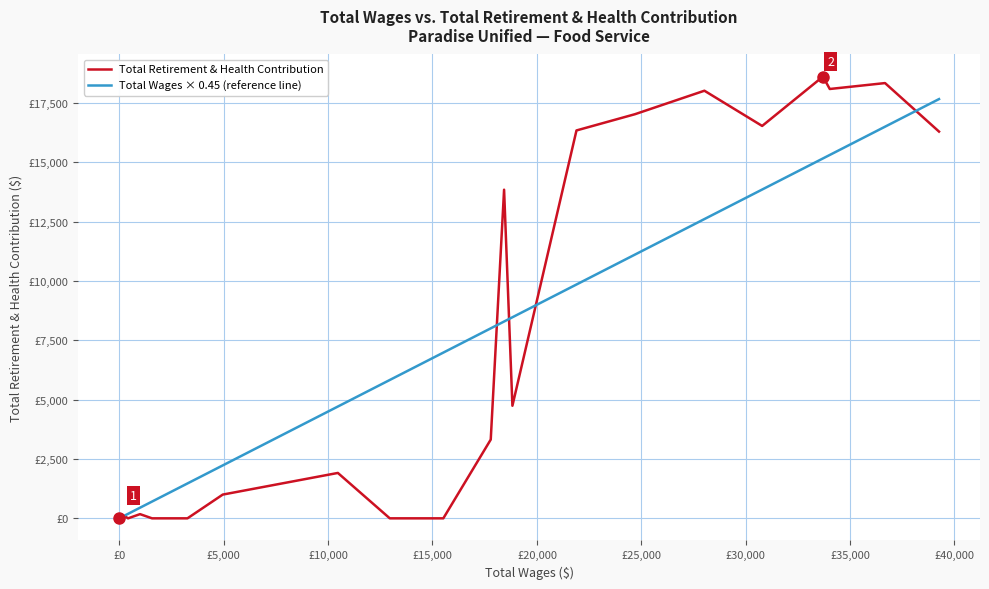

What are all the series names shown in the legend?

Total Retirement & Health Contribution, Total Wages × 0.45 (reference line)